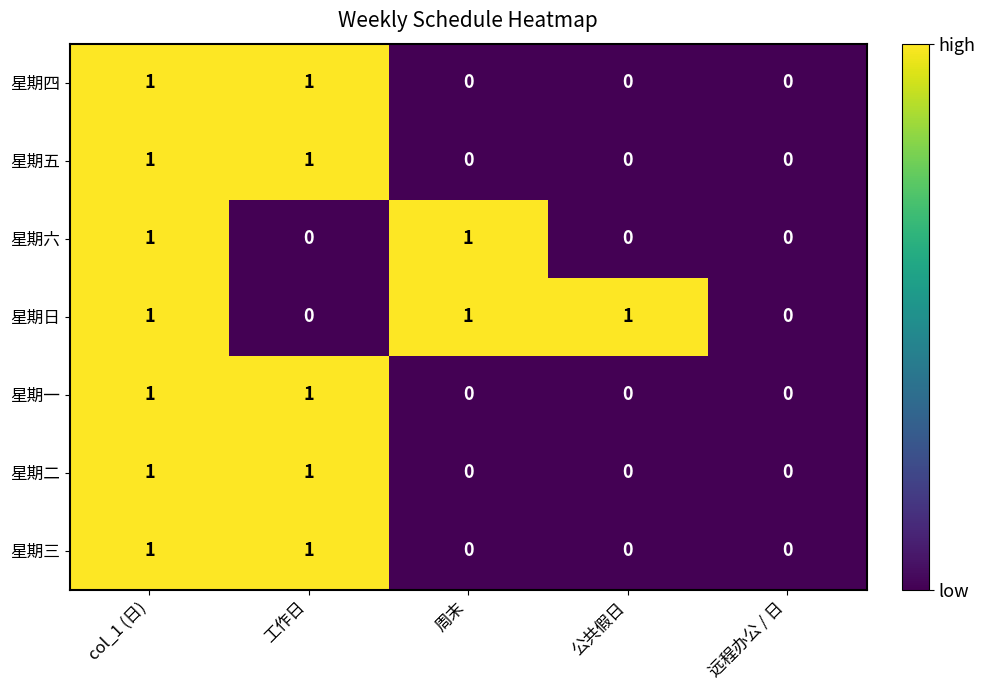

Is it true that 星期四 equals 2 at col_1 (日)?

False